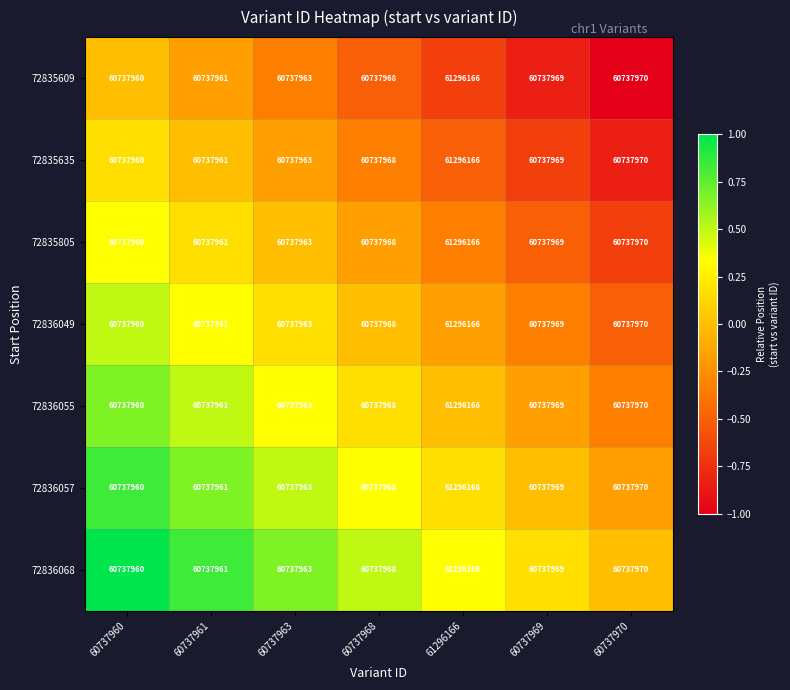

How many distinct data groups are displayed?

7